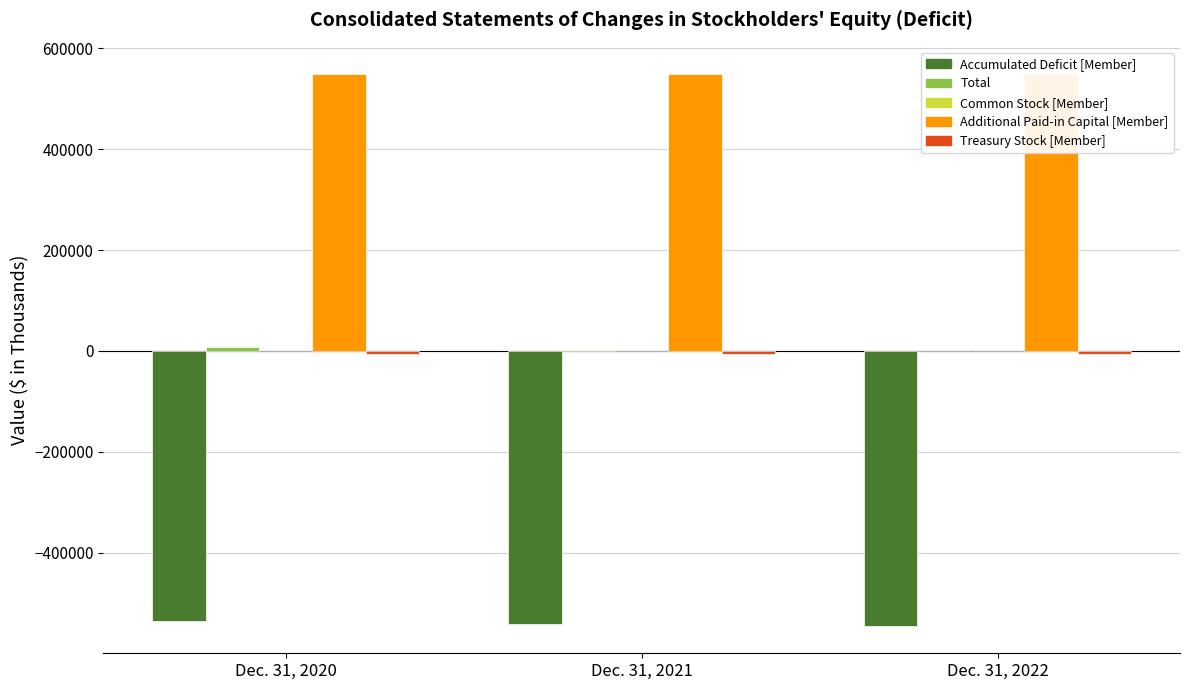

Are the bars horizontal?

No